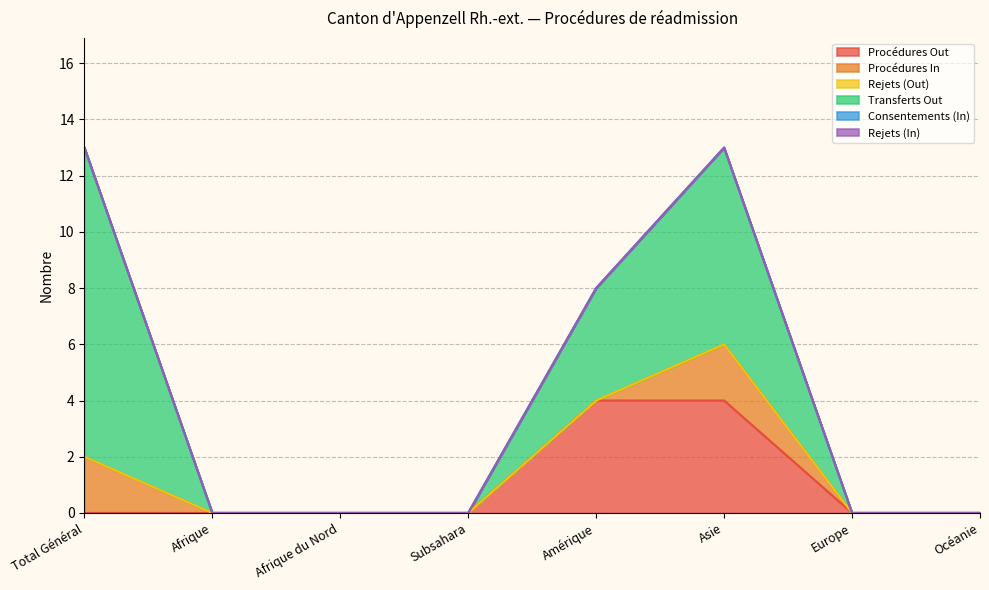

True or false: Consentements (In) has a value of 0 at Amérique.

True